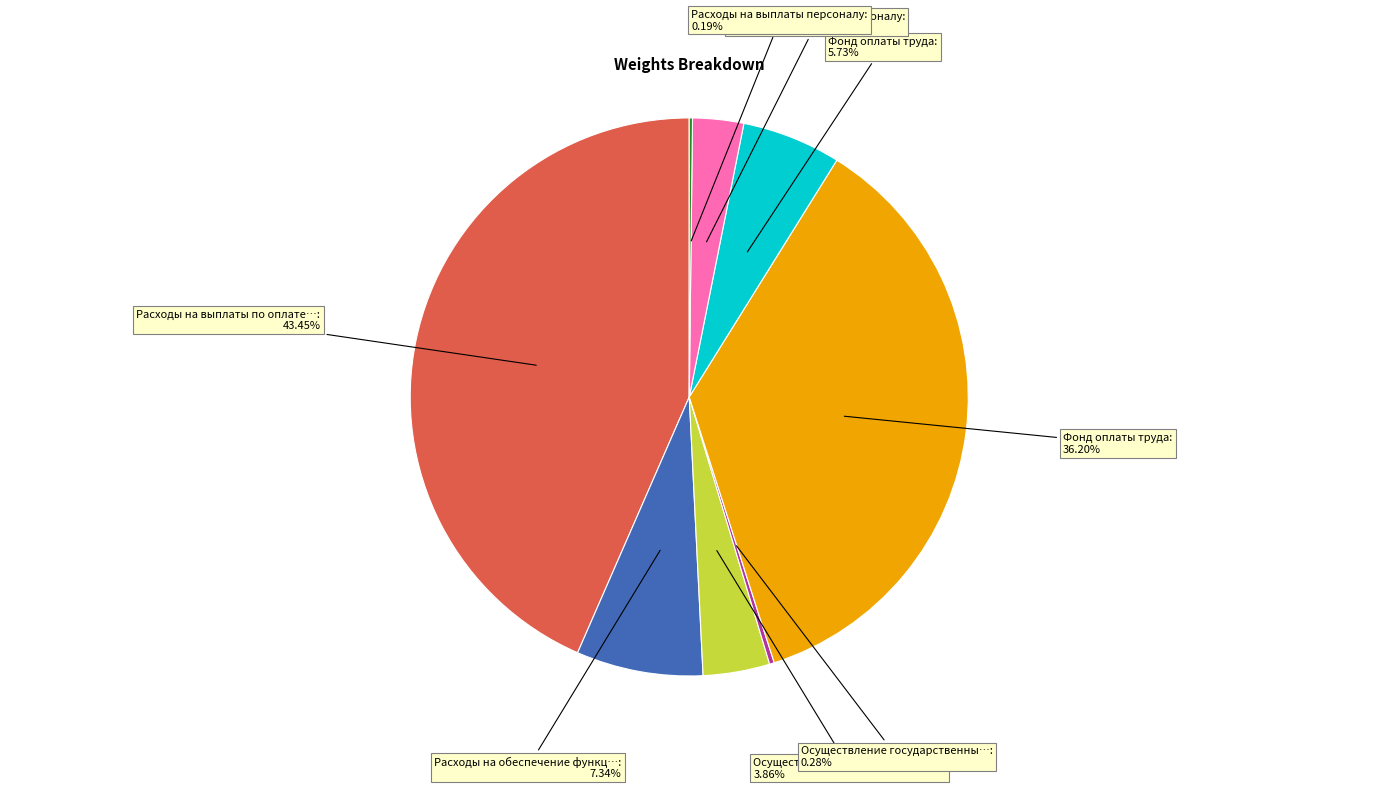

Does any single category account for the majority?

No